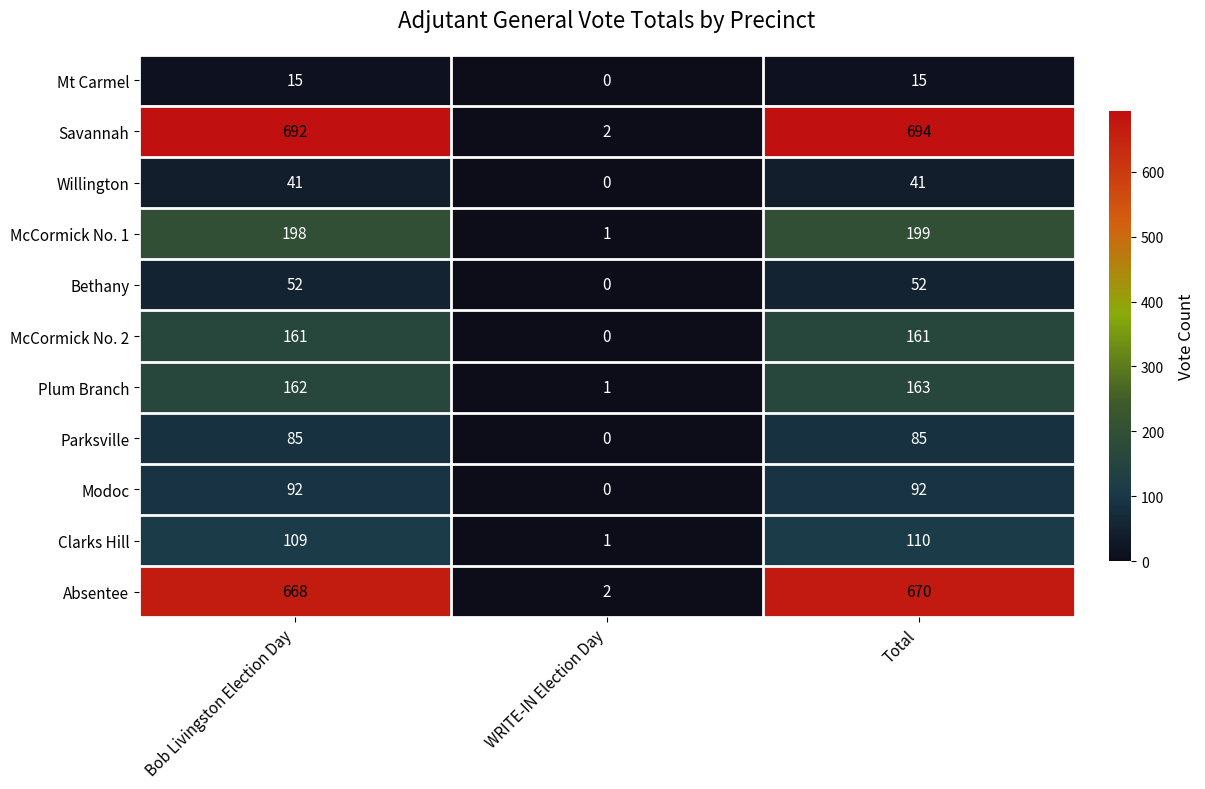

What is the difference between the second highest and minimum values in the Absentee series?

666